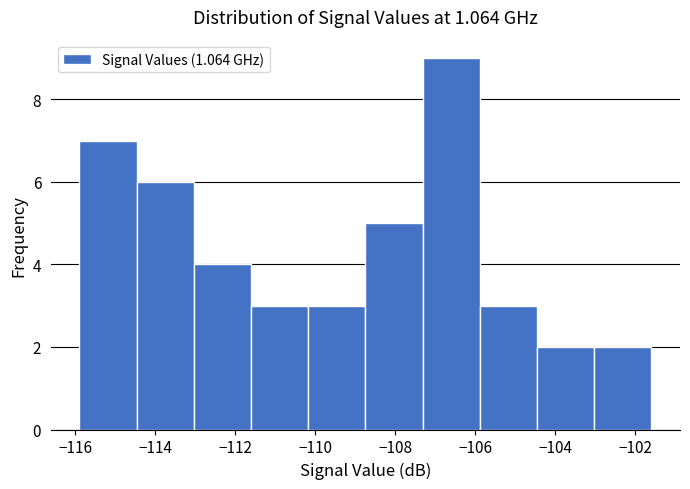

Reading left to right, transcribe this chart: for each bar, give the range it covers on the x-axis and its height. Neither the bar edges nor the heights are printed on the chart, so give them approximately, as read against the axes.

-115.8 to -114.4: 7
-114.4 to -113.0: 6
-113.0 to -111.6: 4
-111.6 to -110.2: 3
-110.2 to -108.8: 3
-108.8 to -107.4: 5
-107.4 to -105.8: 9
-105.8 to -104.4: 3
-104.4 to -103.0: 2
-103.0 to -101.6: 2